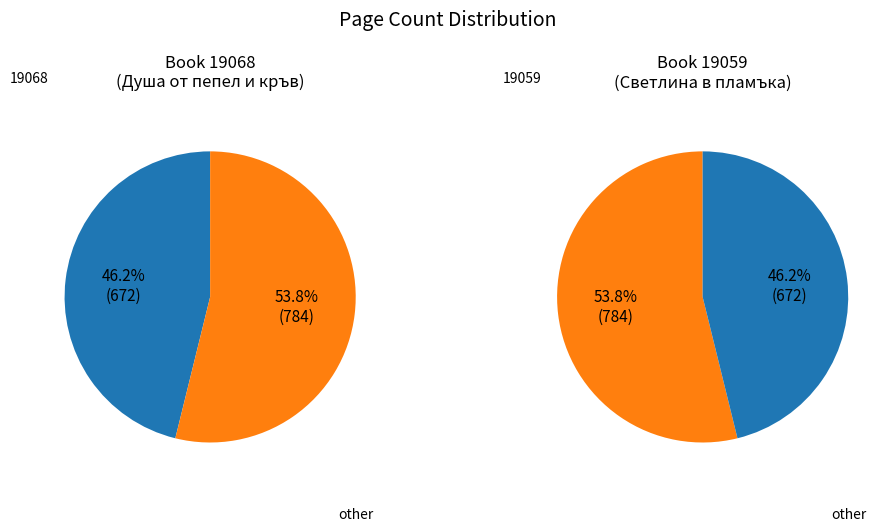

What is the change in value from 19068 to 19059?

+112